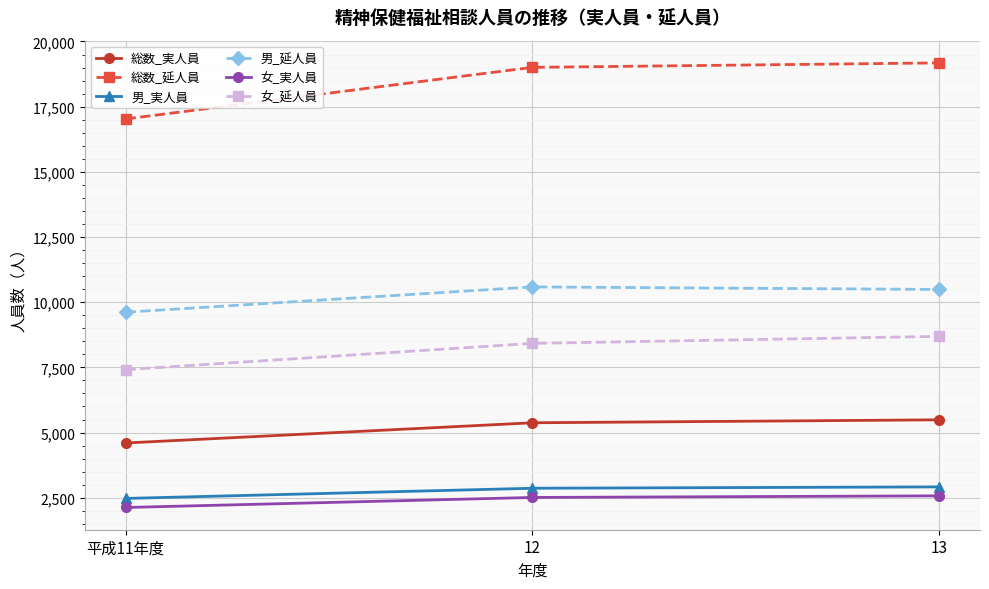

What is the spread (max minus min) of values at 12?

16497